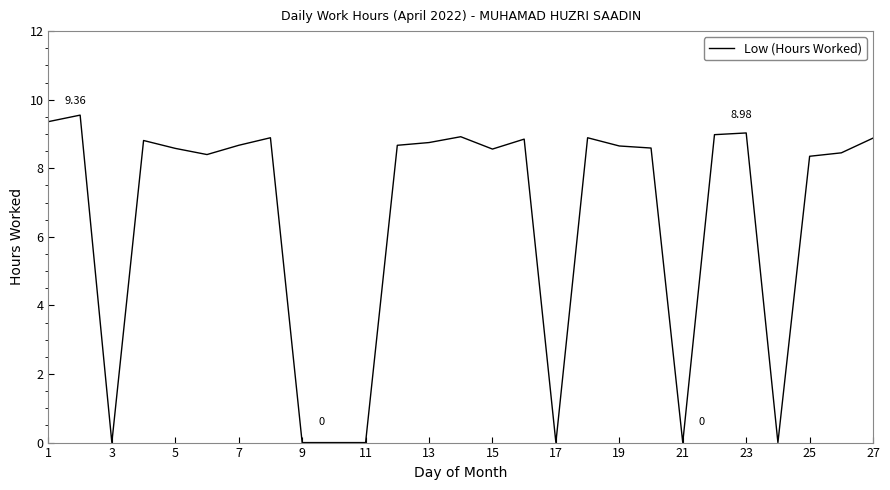

Does the chart display data point markers on the line(s)?

No